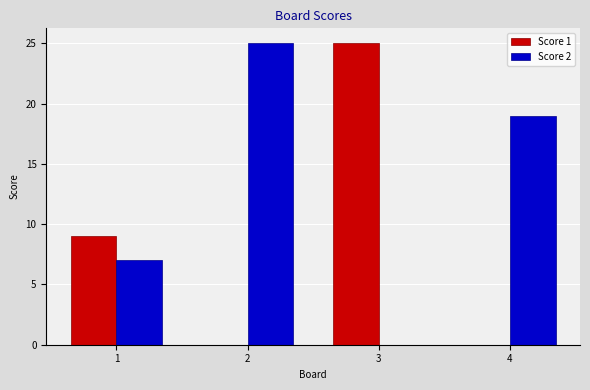

How many distinct data groups are displayed?

2